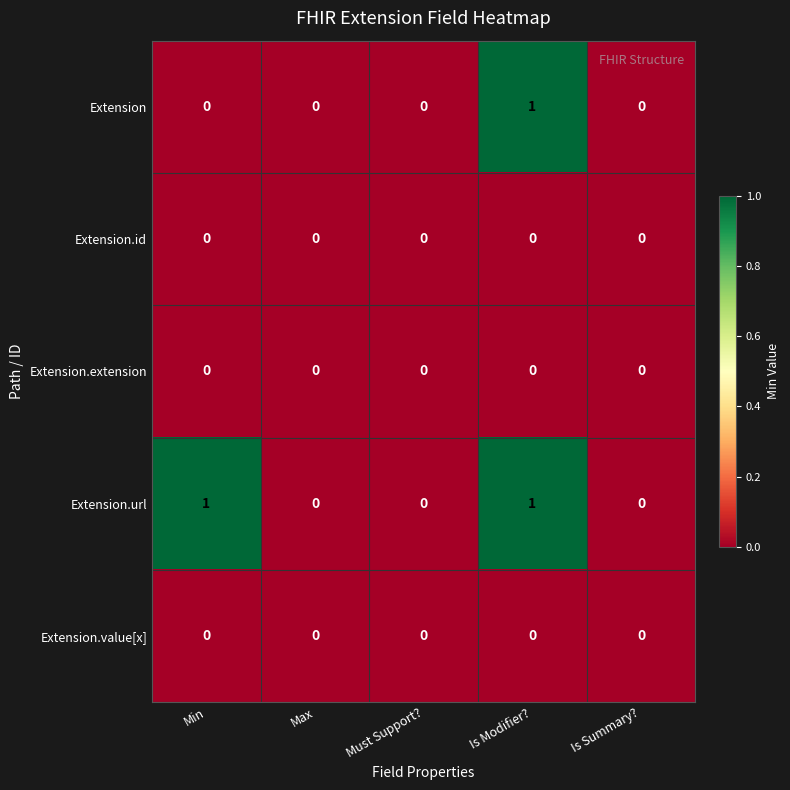

True or false: Extension.id has a value of 0 at Max.

True